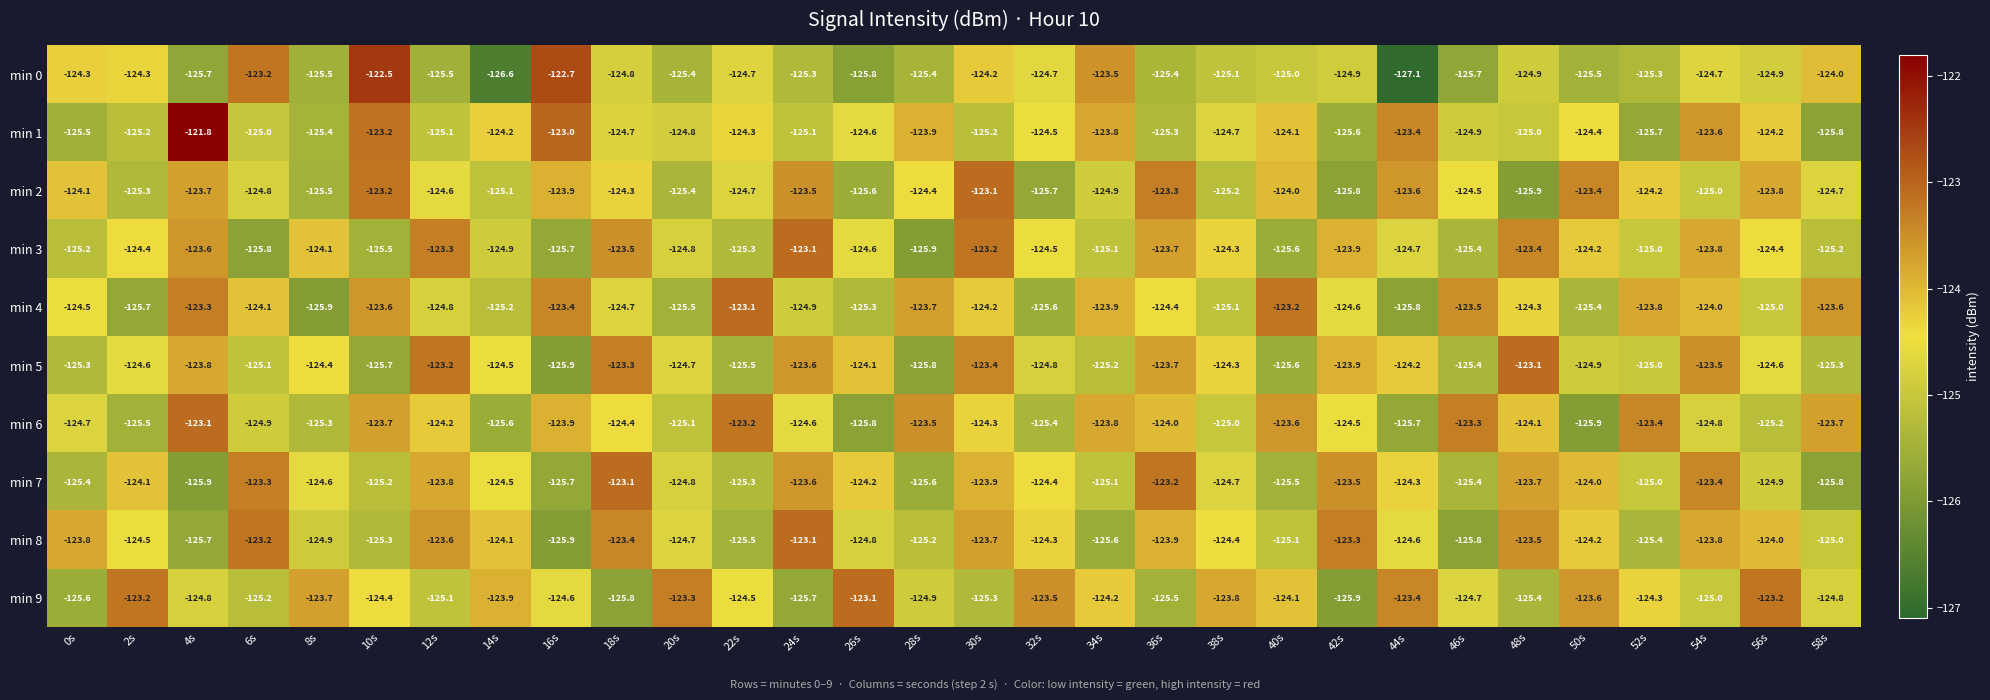

What is the difference between the maximum and minimum values in the min 3 series?

2.8